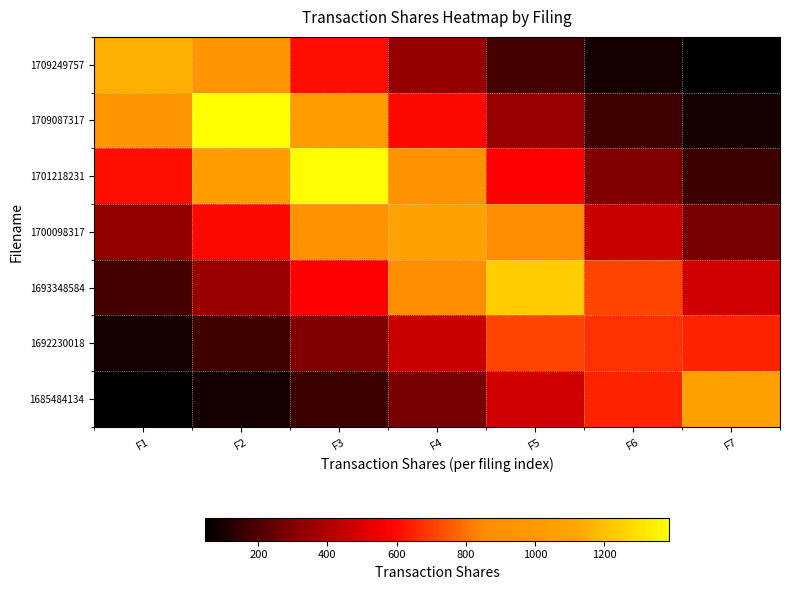

What is the total value across all series at F6?

3059.4